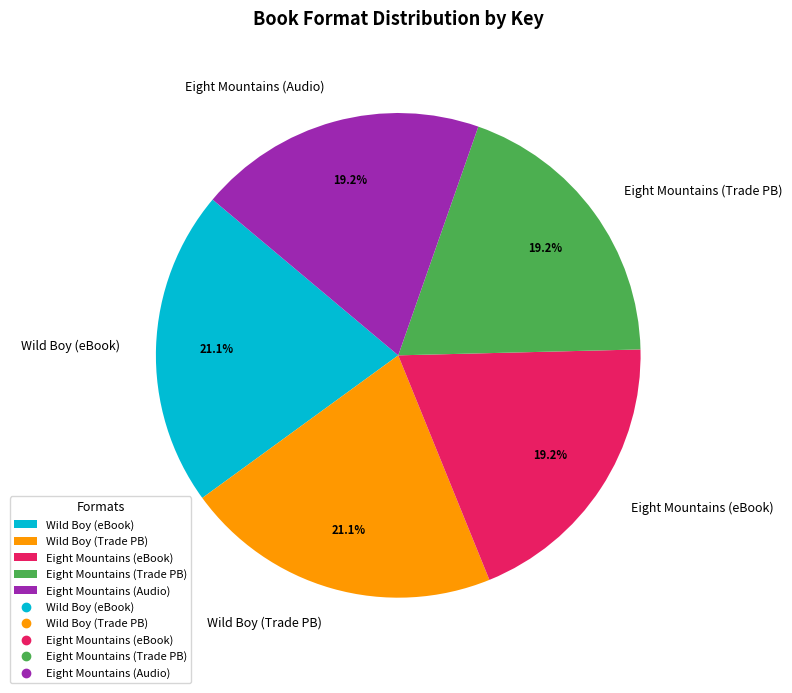

How many segments does this pie chart have?

5